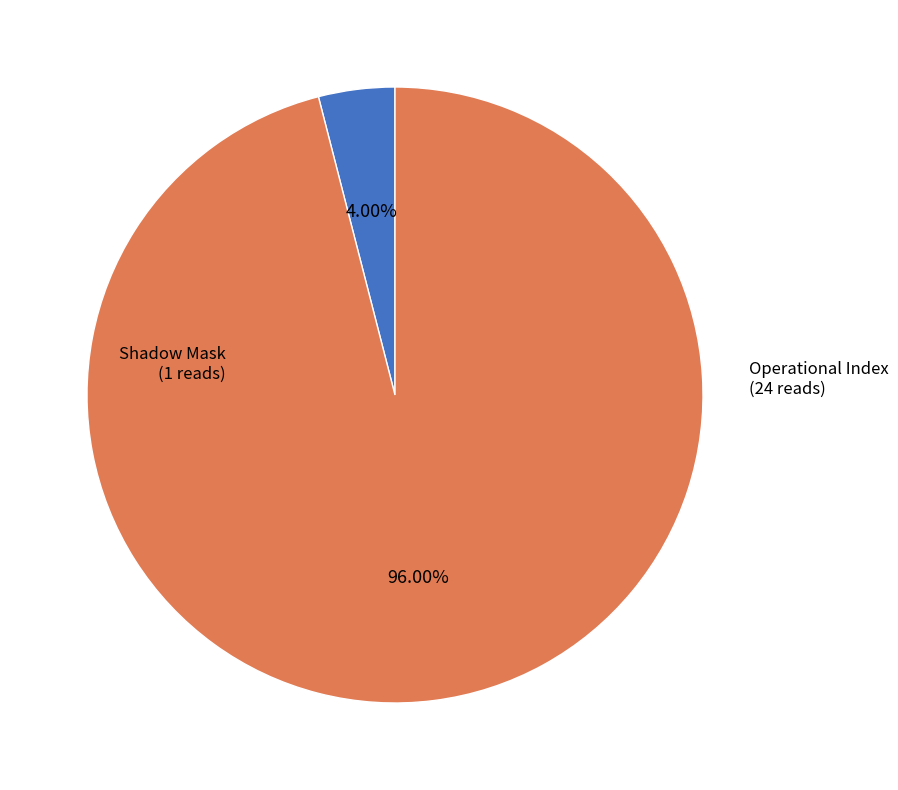

To the nearest percent, what percentage of the pie is Shadow Mask?

4%